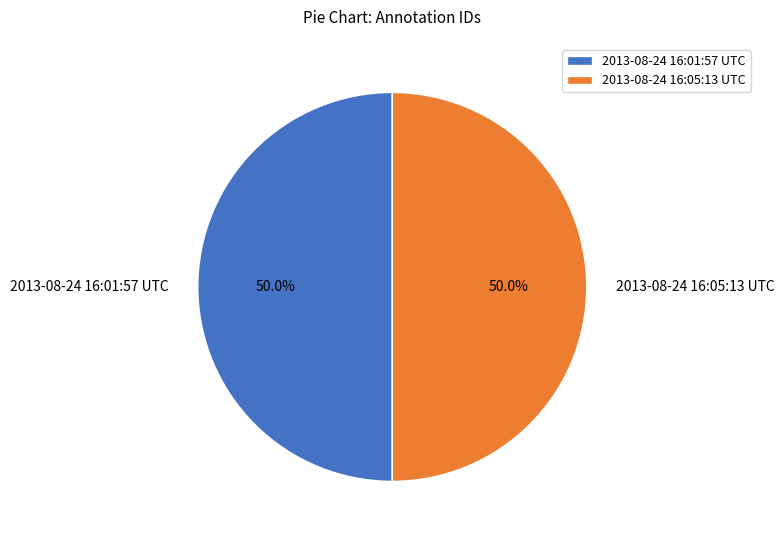

What is the ratio of the value at 2013-08-24 16:01:57 UTC to the value at 2013-08-24 16:05:13 UTC?

1.0